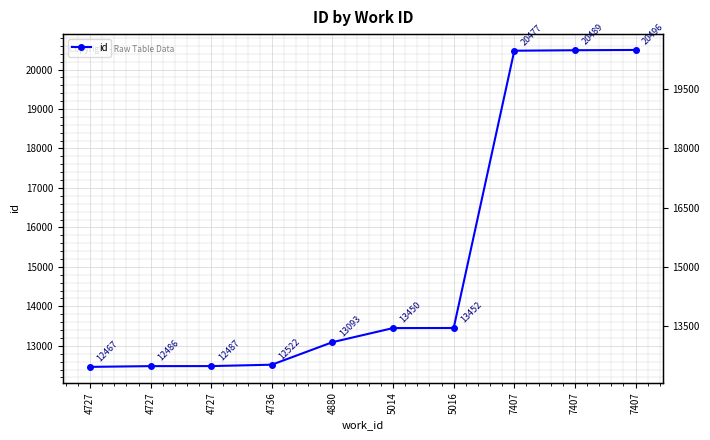

What is the value of the 10th point from the left?

20477